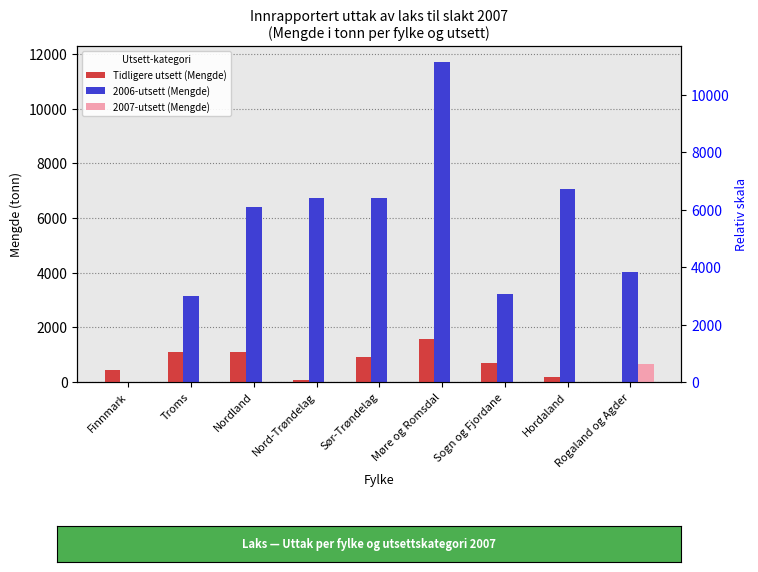

Which category has the lowest value across all series?

Rogaland og Agder